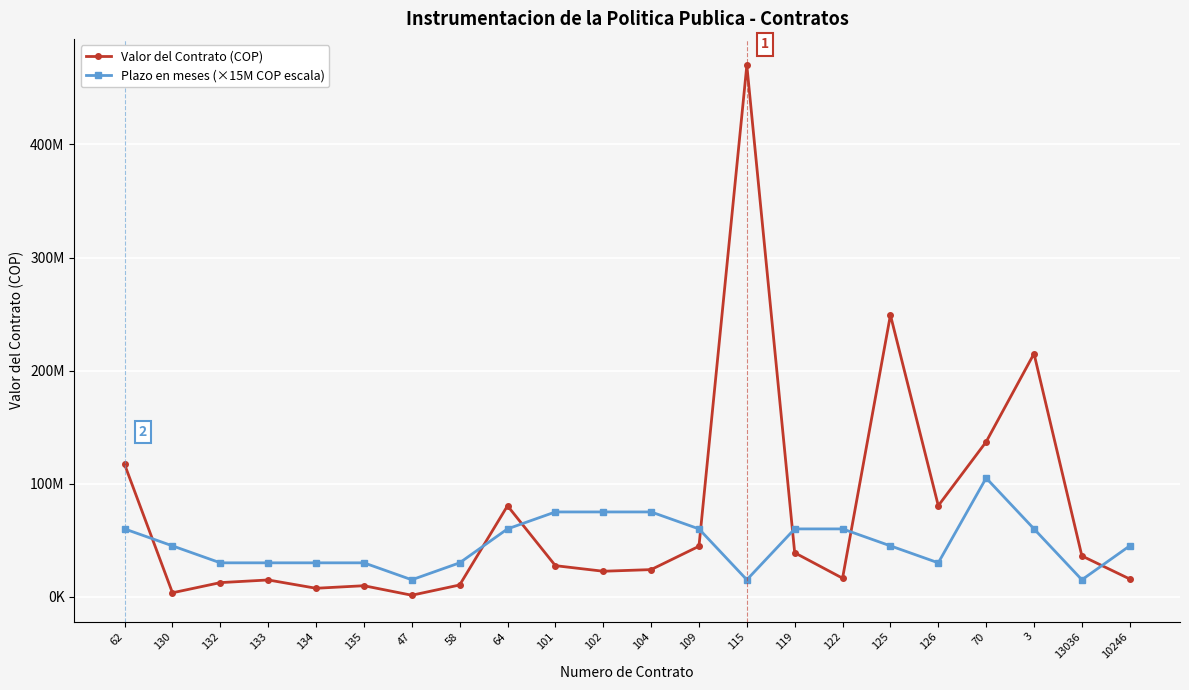

Does the chart display data point markers on the line(s)?

Yes